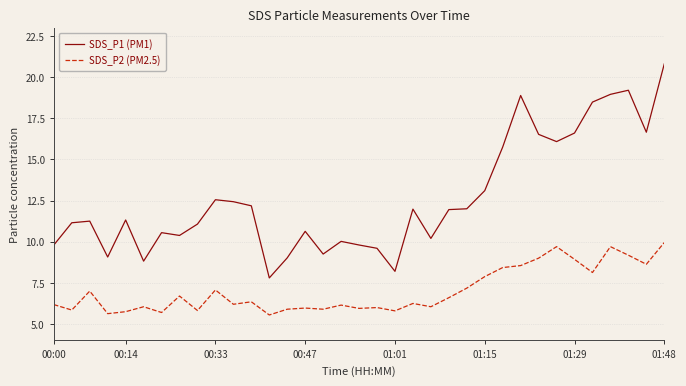

List the series in order of their peak value, highest first.

SDS_P1 (PM1), SDS_P2 (PM2.5)